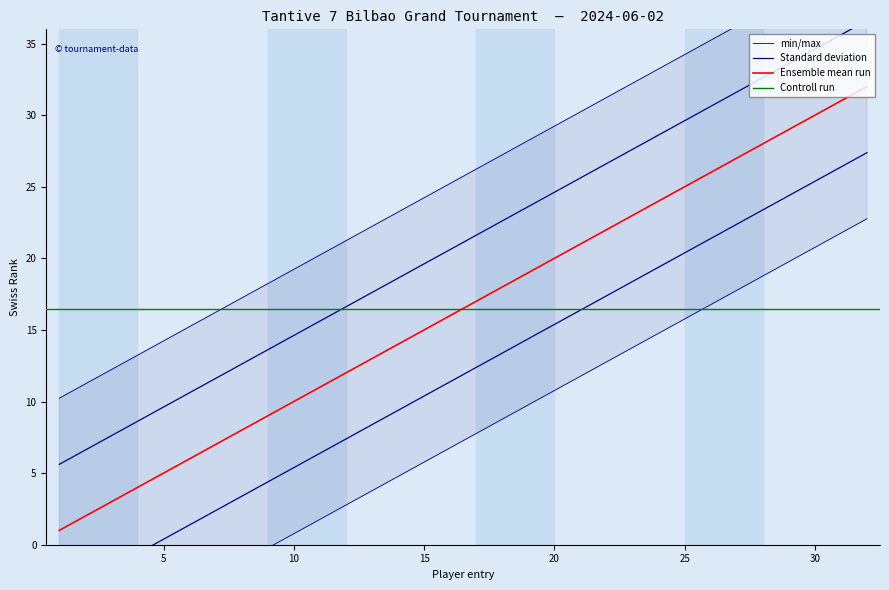

Does the chart display data point markers on the line(s)?

No